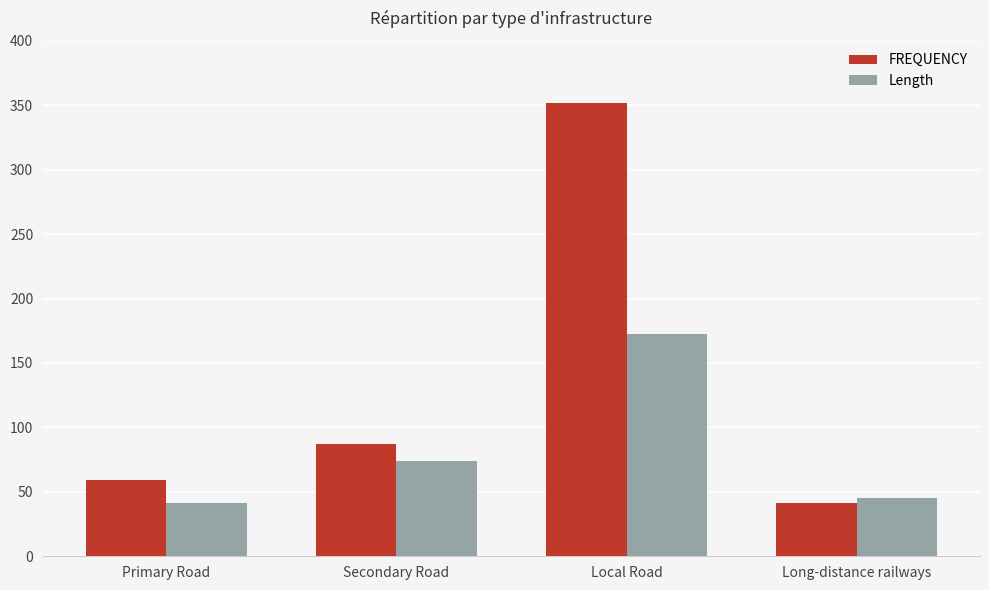

Is it true that FREQUENCY equals 245.2 at Local Road?

False